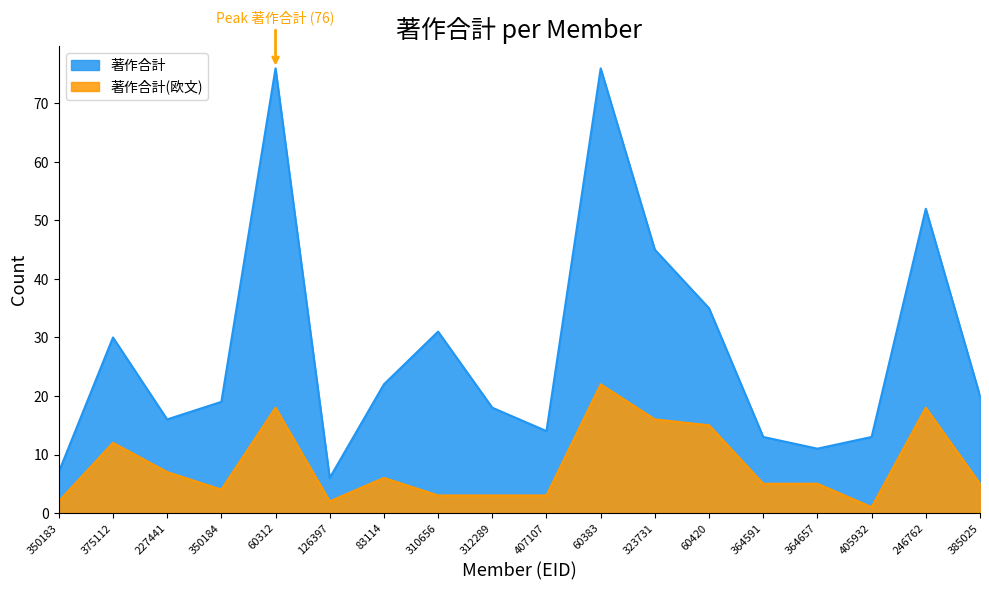

Which series has the widest spread of values?

著作合計